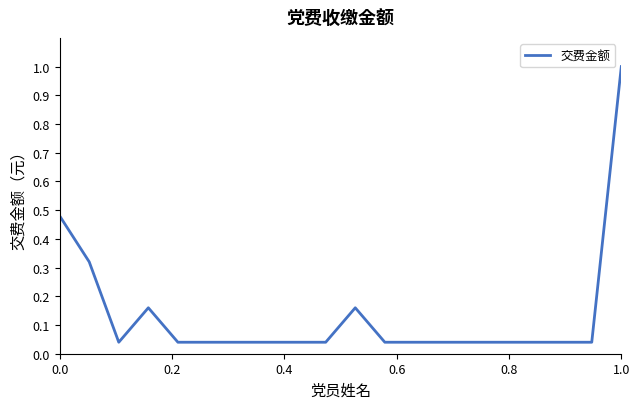

Does the chart have visible grid lines?

No